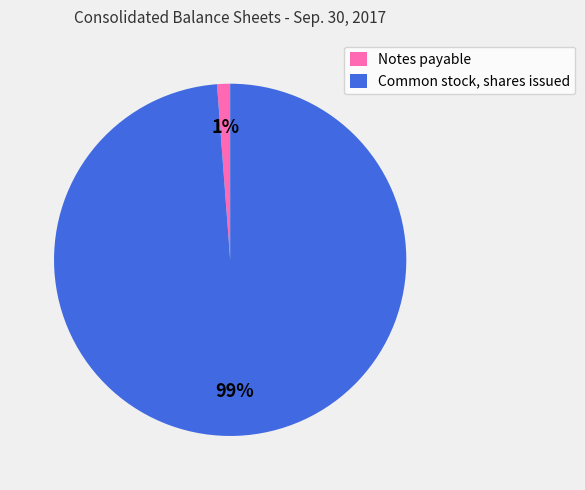

Does Notes payable represent more than half of the total?

No